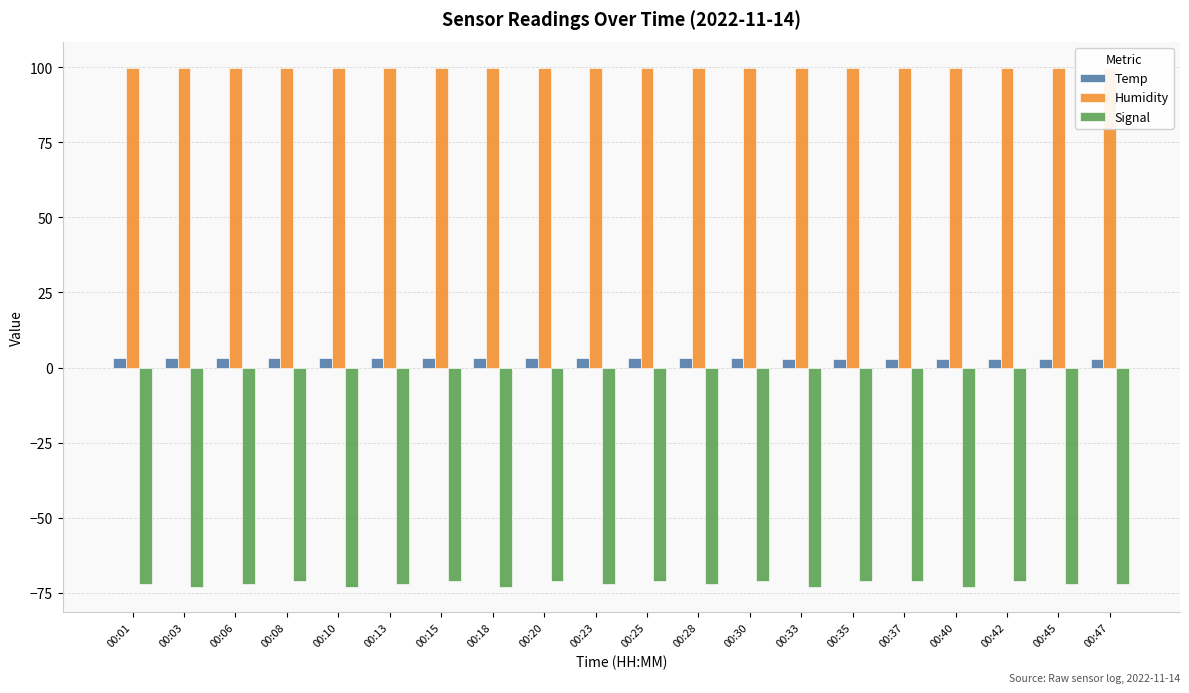

Rank the series by their maximum value, from lowest to highest.

Signal, Temp, Humidity